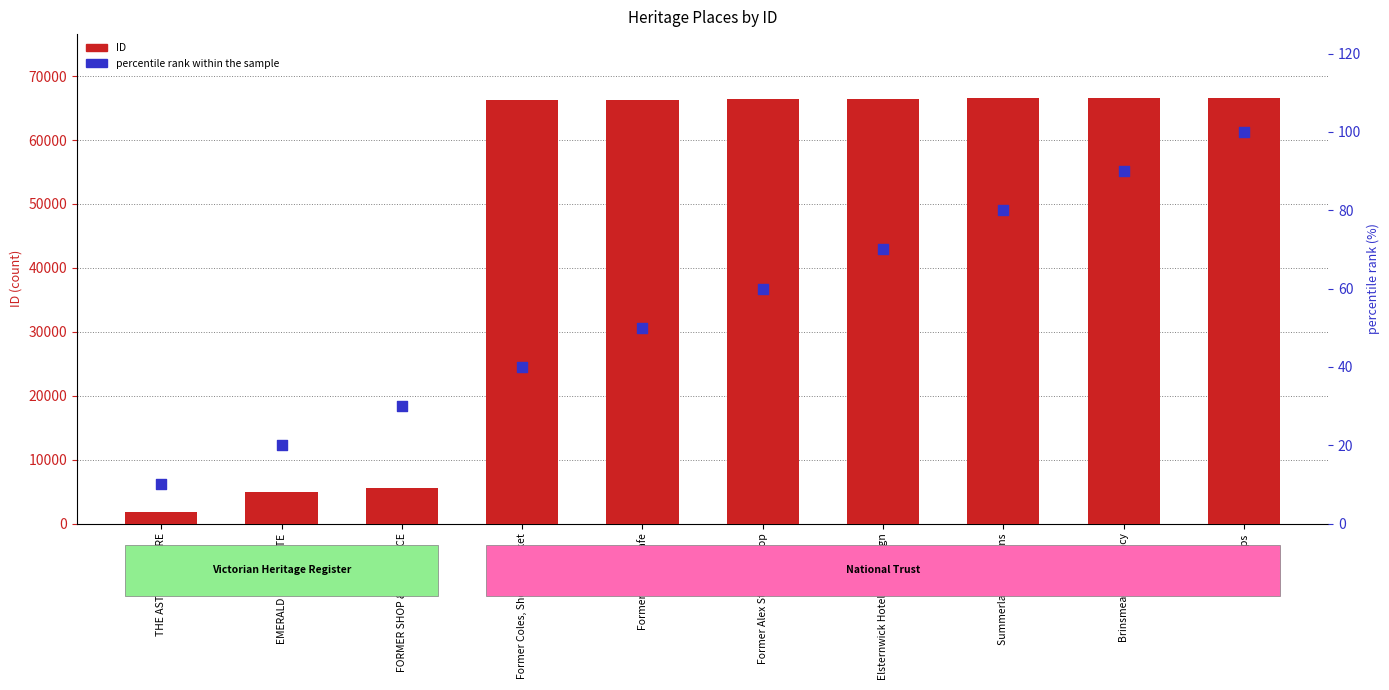

What are all the series names shown in the legend?

ID, percentile rank within the sample